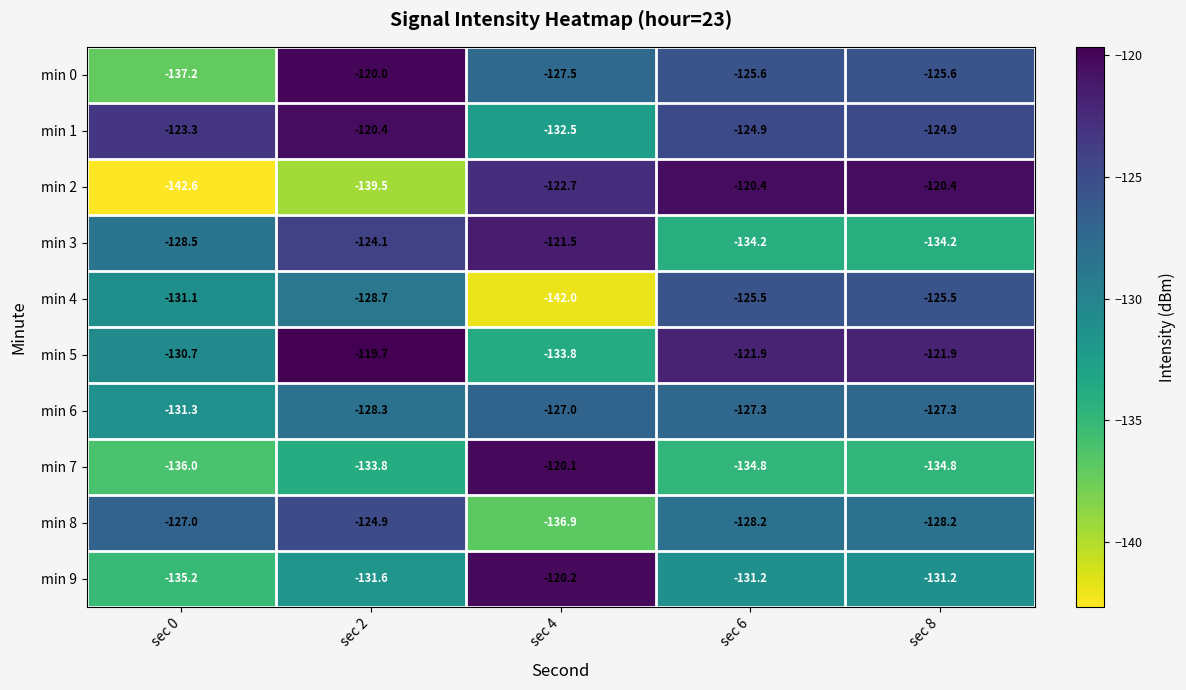

Which label corresponds to the smallest value in the chart?

sec 0